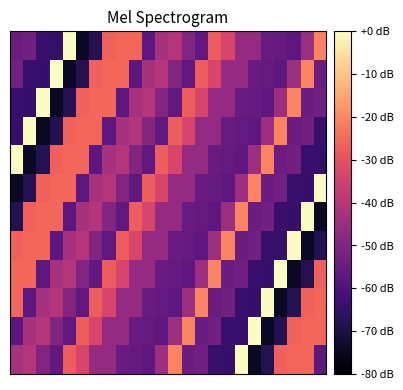

What is the smallest value displayed?

-74.4